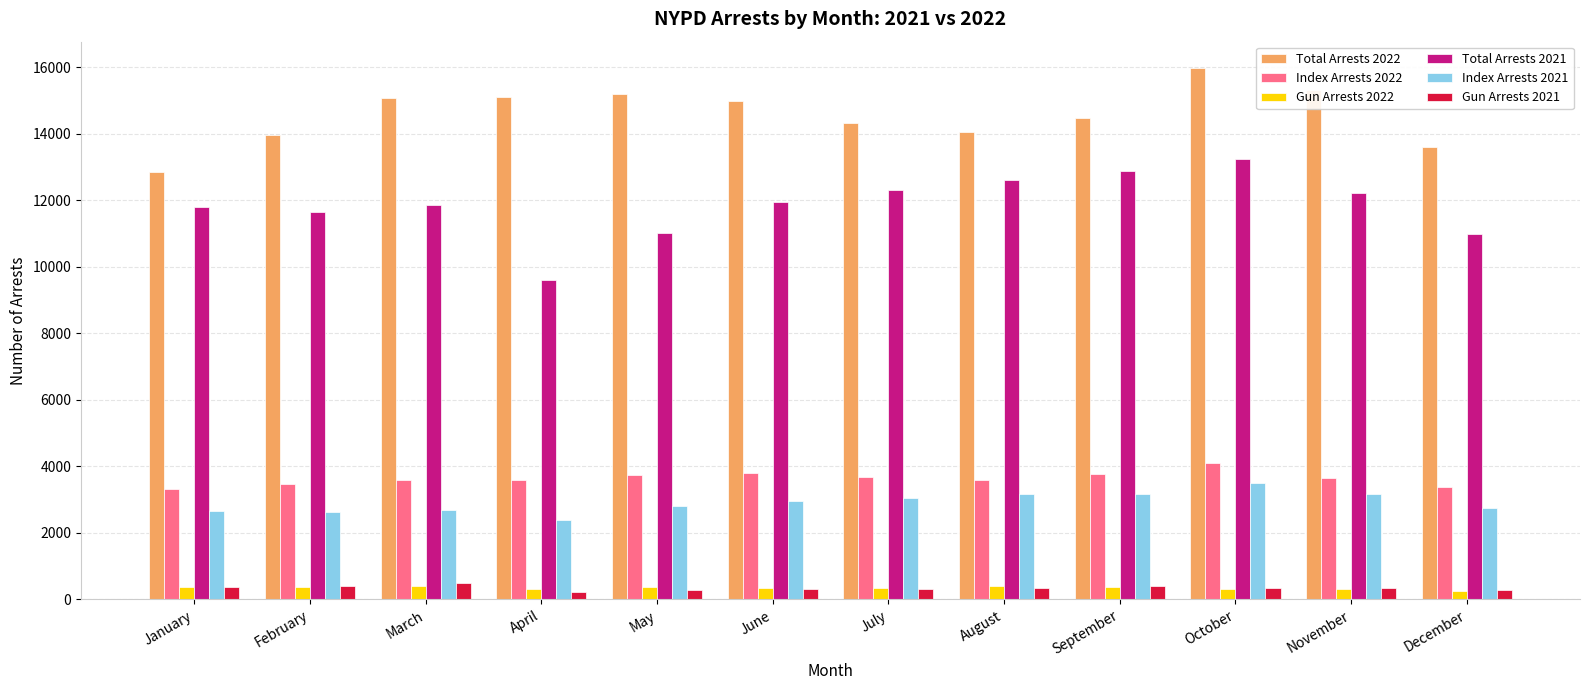

Is the value of Gun Arrests 2022 at July greater than the value of Total Arrests 2022 at January?

No